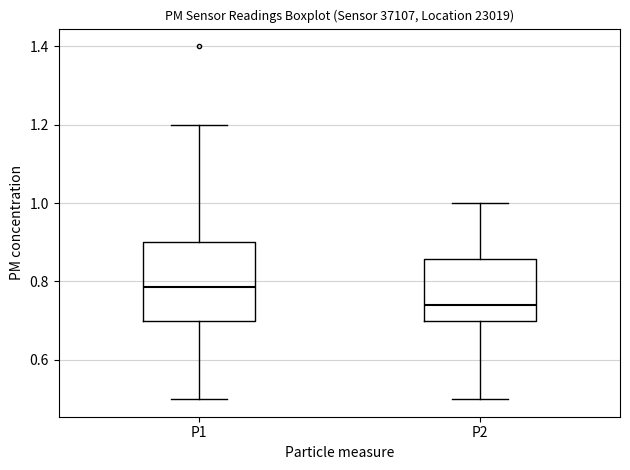

Reading left to right, read every box against the y-axis: the position of its median line, the range the box covers, and the ends of its whiskers. The values are not printed on the chart, so give them approximately, as read against the axis.

P1: median 0.78, box 0.70 to 0.90, whiskers 0.50 to 1.20
P2: median 0.74, box 0.70 to 0.86, whiskers 0.50 to 1.00